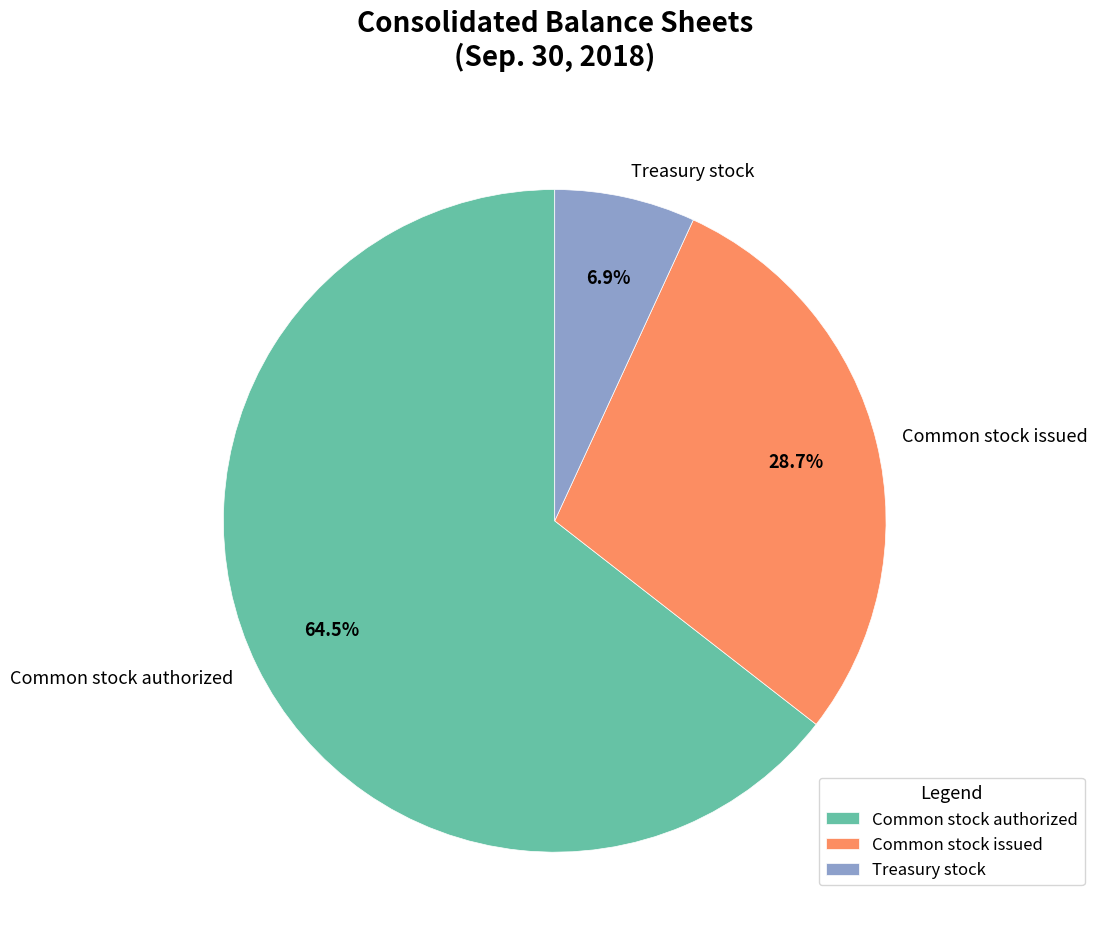

Which slice is the smallest?

Treasury stock